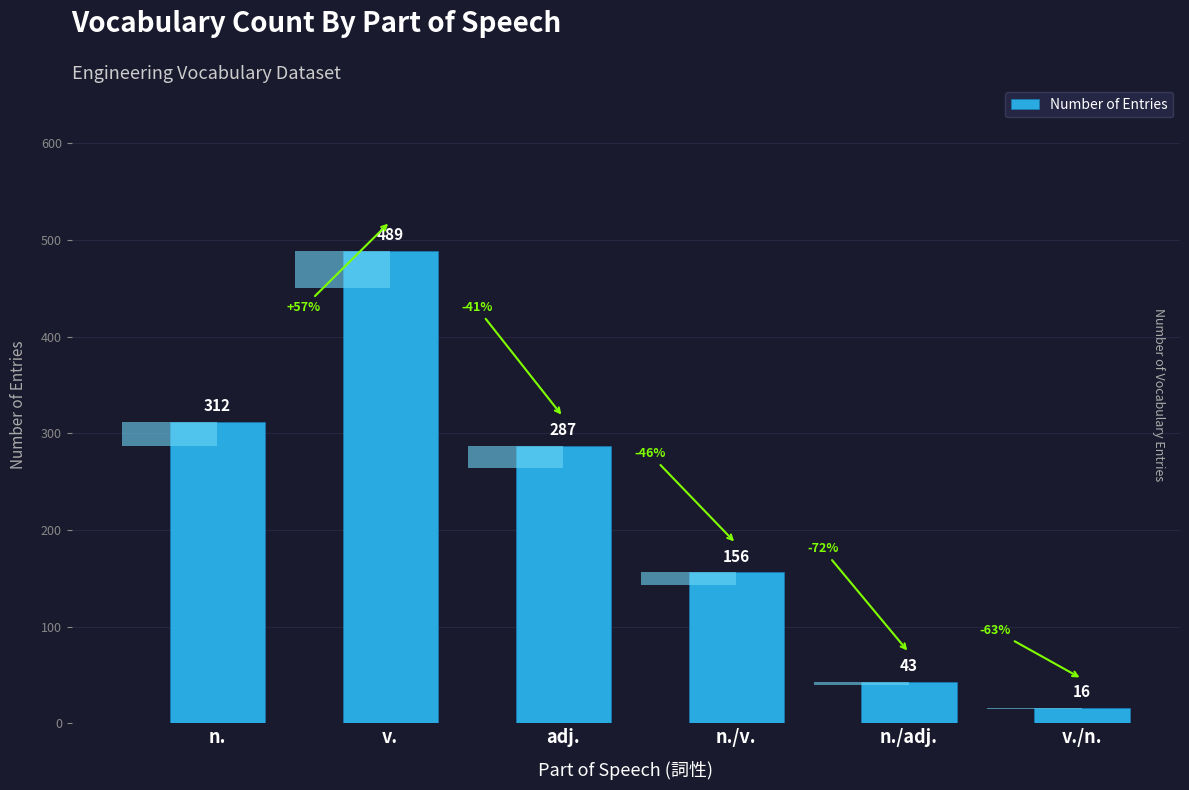

What is the average value?

217